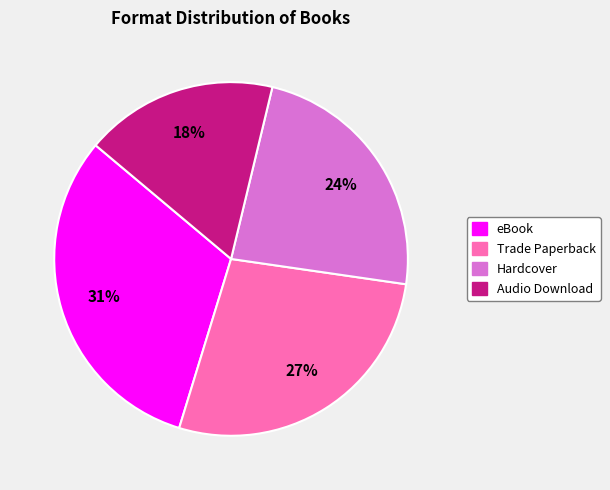

Which slice is the smallest?

Audio Download